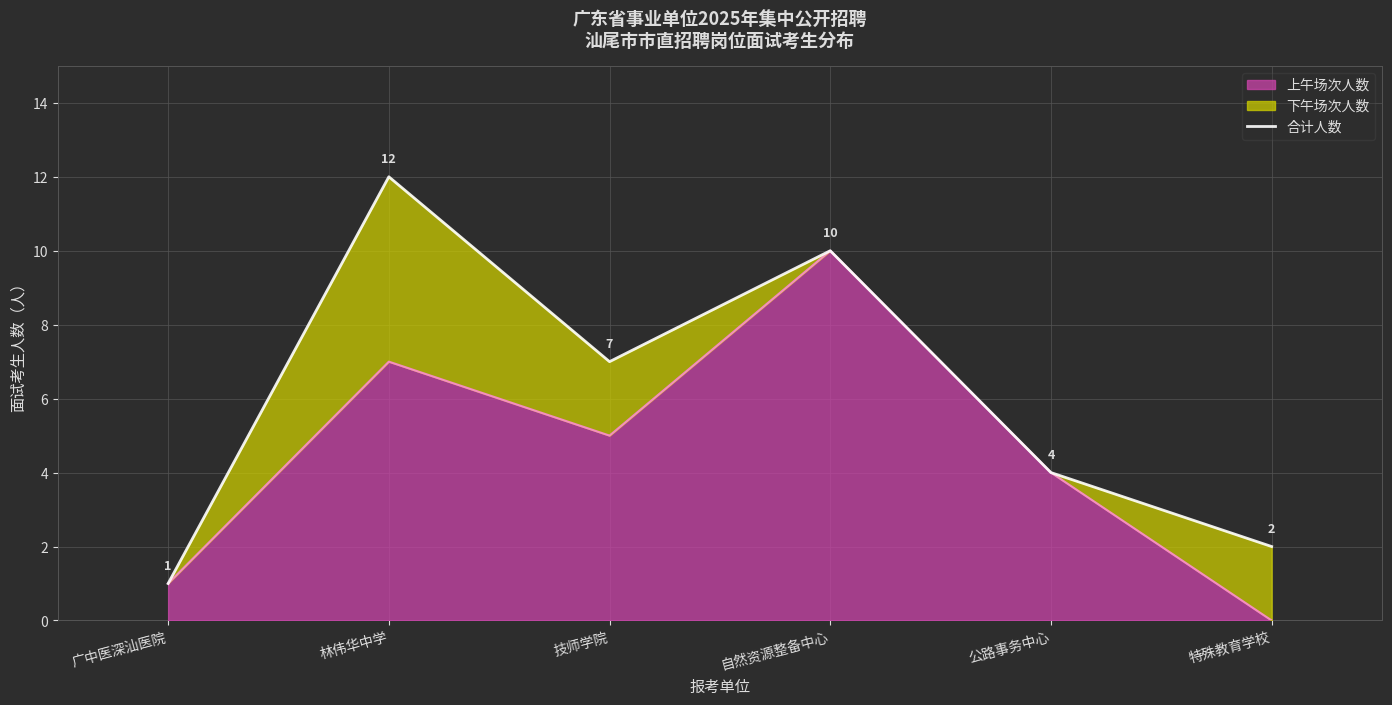

The chart shows a value of 0 at 广中医深汕医院. True or false?

False